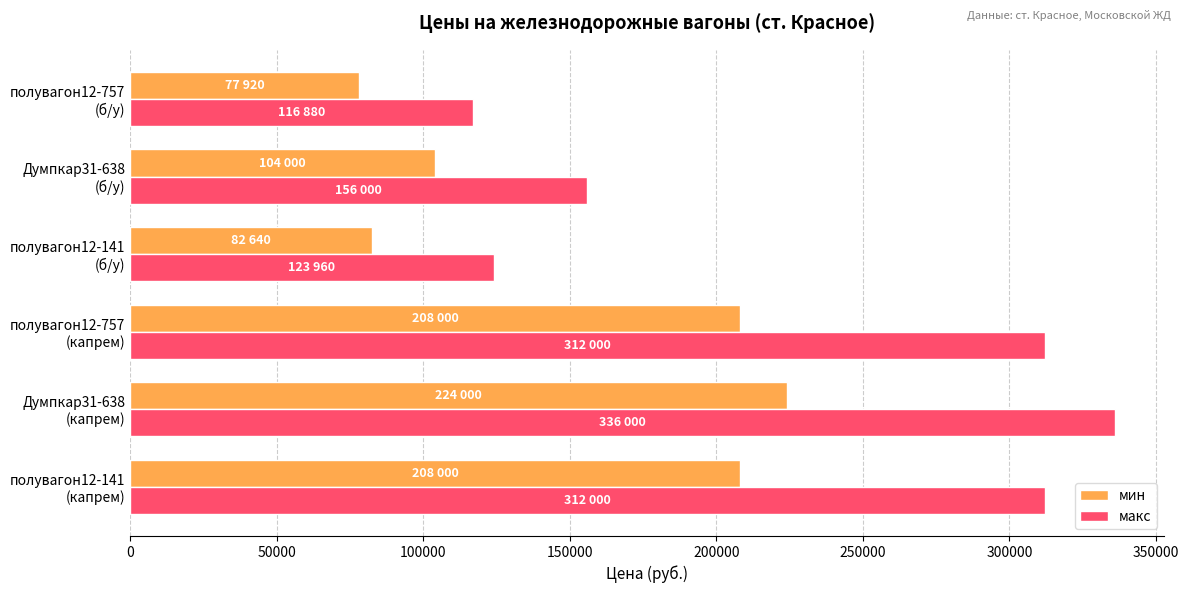

What is the highest value of the мин series?

224000